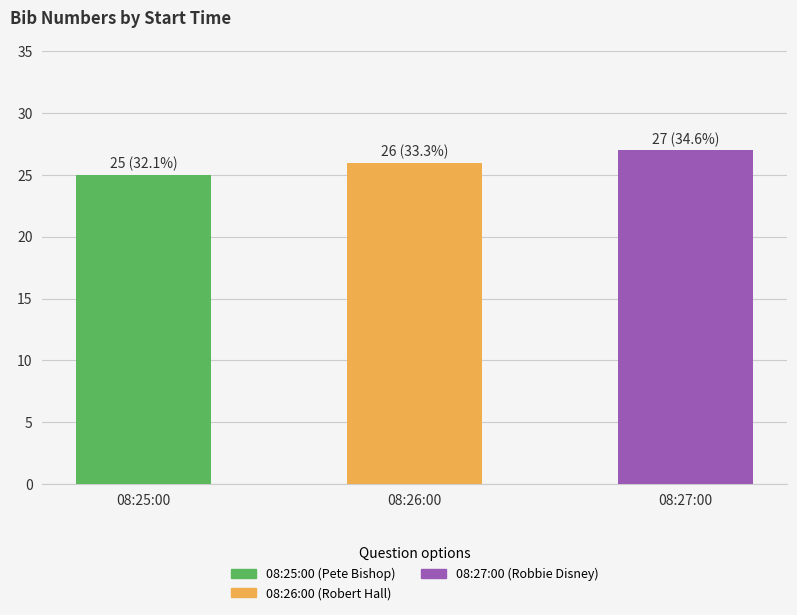

At which label is the value closest to 26?

08:26:00